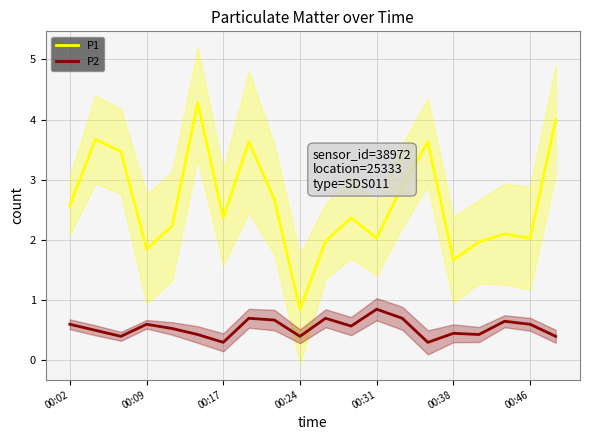

True or false: P2 has more than 0 points higher than both neighbors.

True